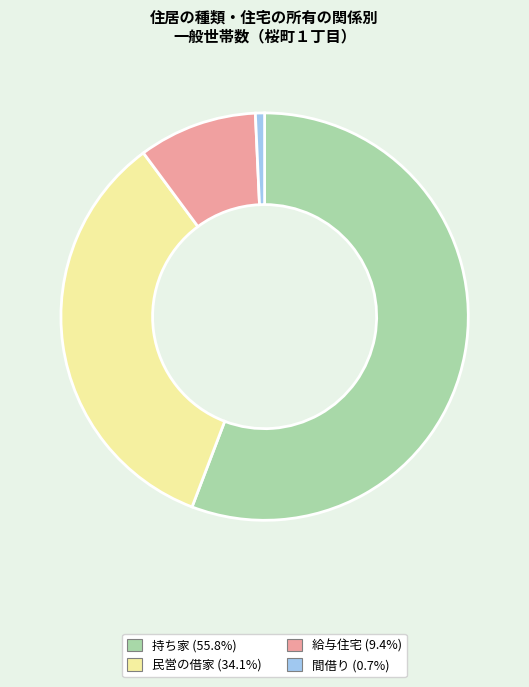

Does any single category account for the majority?

Yes